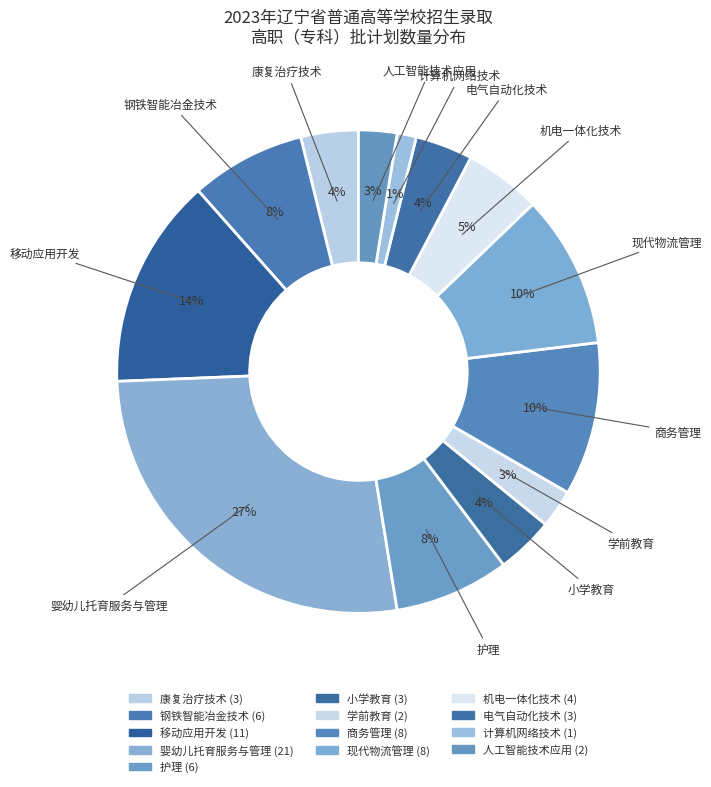

Which category has the smallest portion of the pie?

计算机网络技术